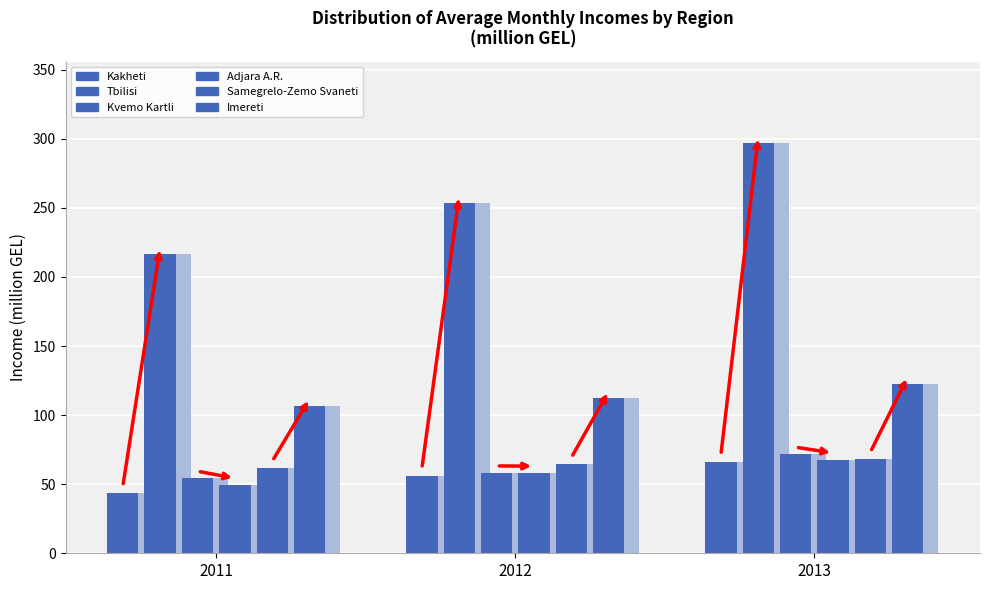

The Adjara A.R. series shows 99.1 at 2012. True or false?

False